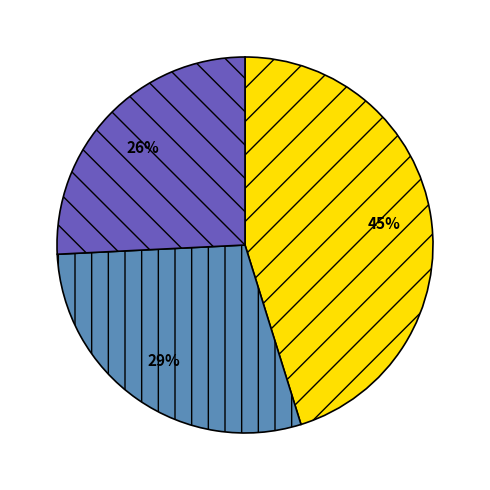

Is there any slice that represents more than half of the pie?

No